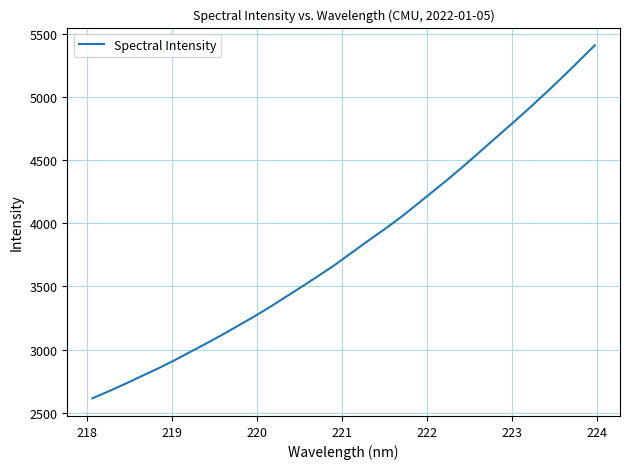

What is the greatest value displayed?

5409.1